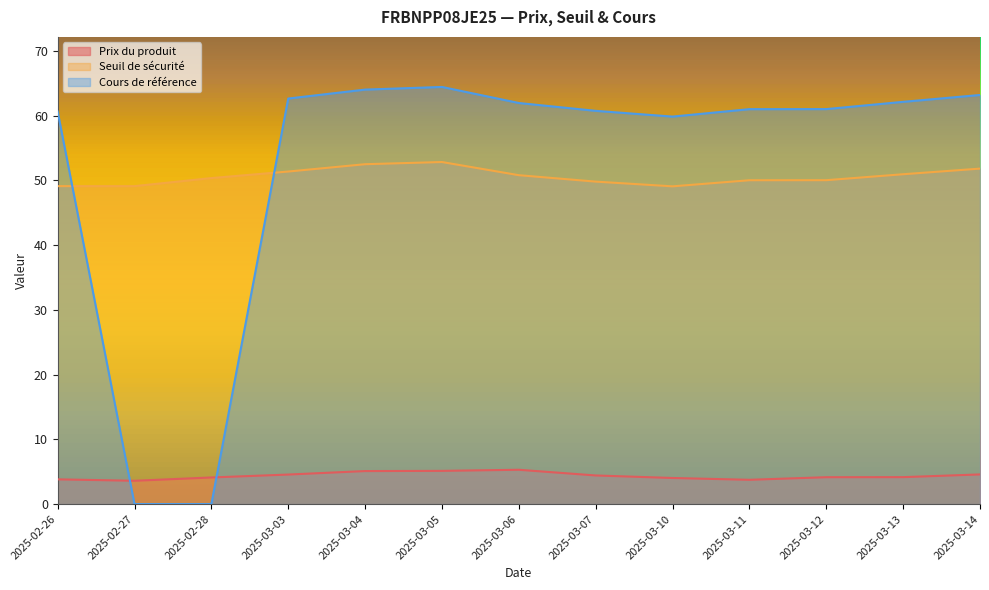

True or false: Prix du produit has a value of 4.4 at 2025-03-07.

True